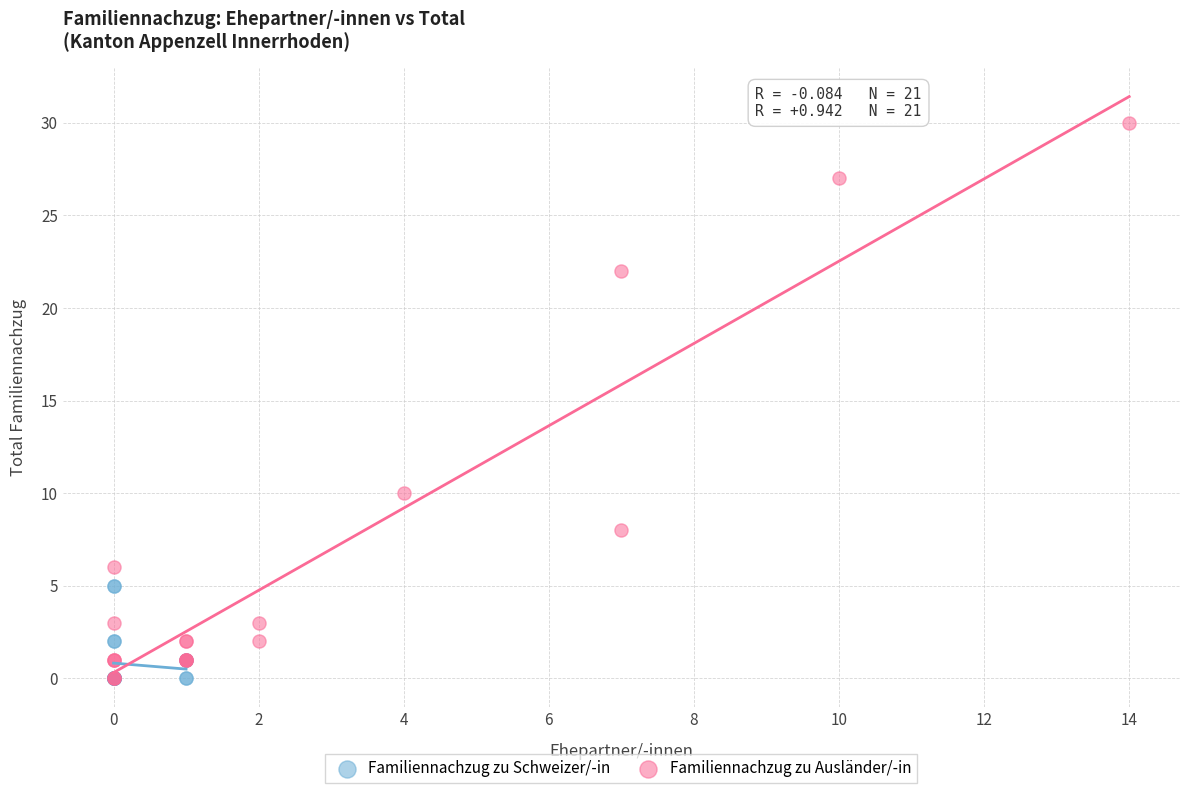

Which series reaches the maximum Y coordinate?

Familiennachzug zu Ausländer/-in